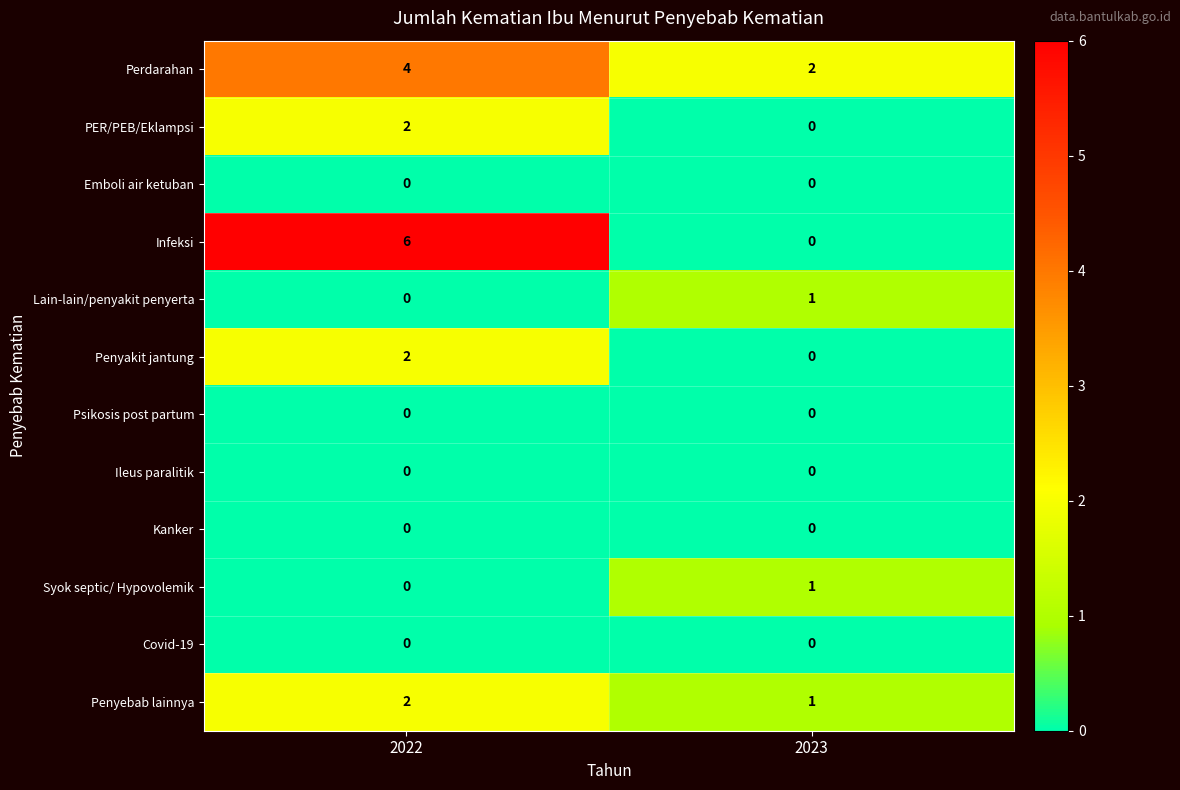

What is the total value across all series at 2022?

16